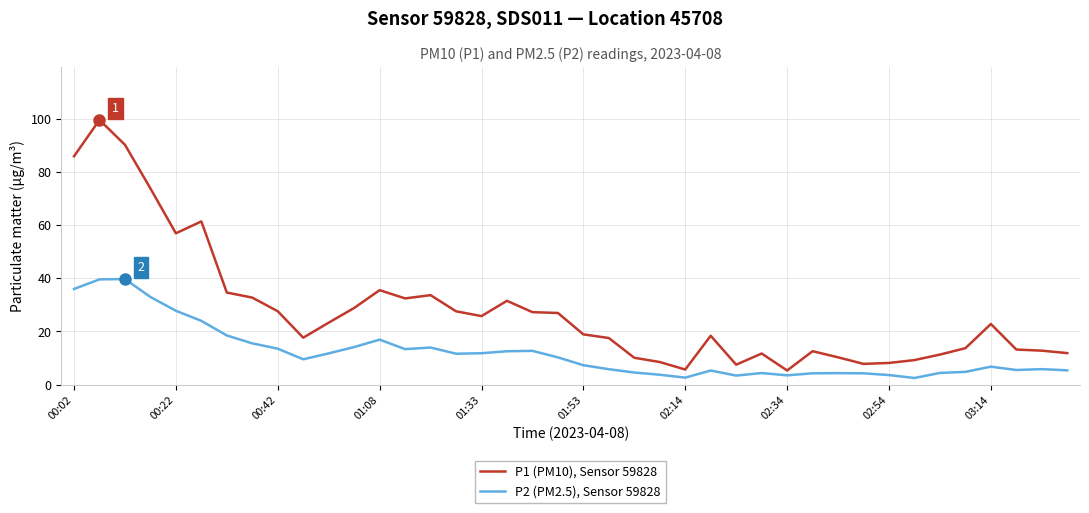

How many categories are shown in the chart?

40